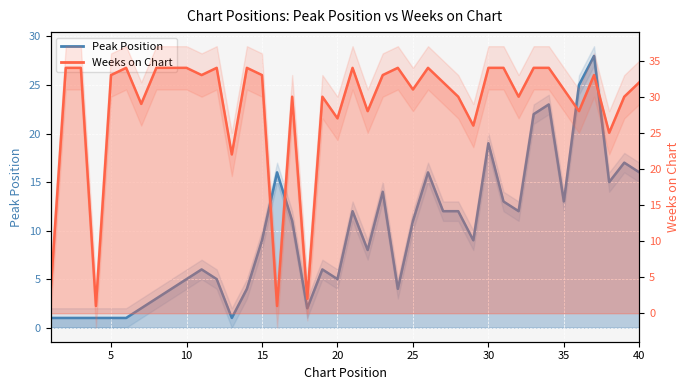

The Weeks on Chart series shows 29 at 7. True or false?

True